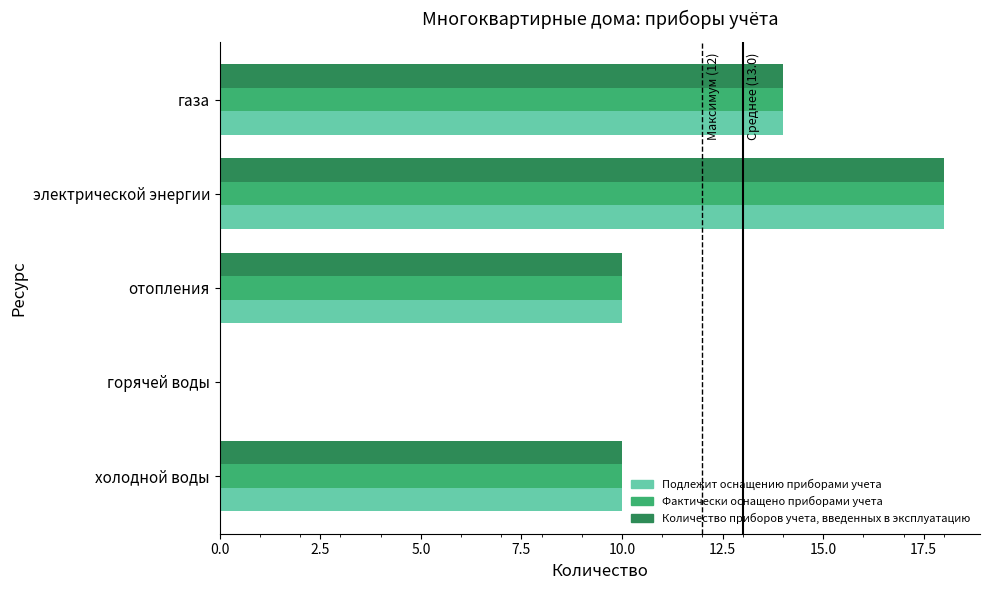

How many values in Фактически оснащено приборами учета are above zero?

4